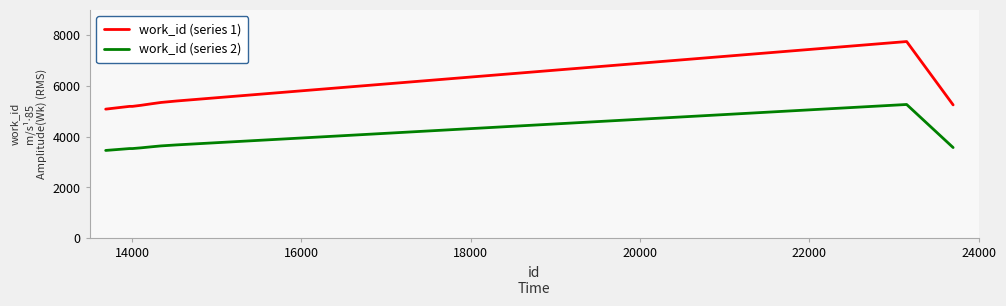

What is the difference between the maximum and minimum values in the work_id (series 1) series?

2664.0